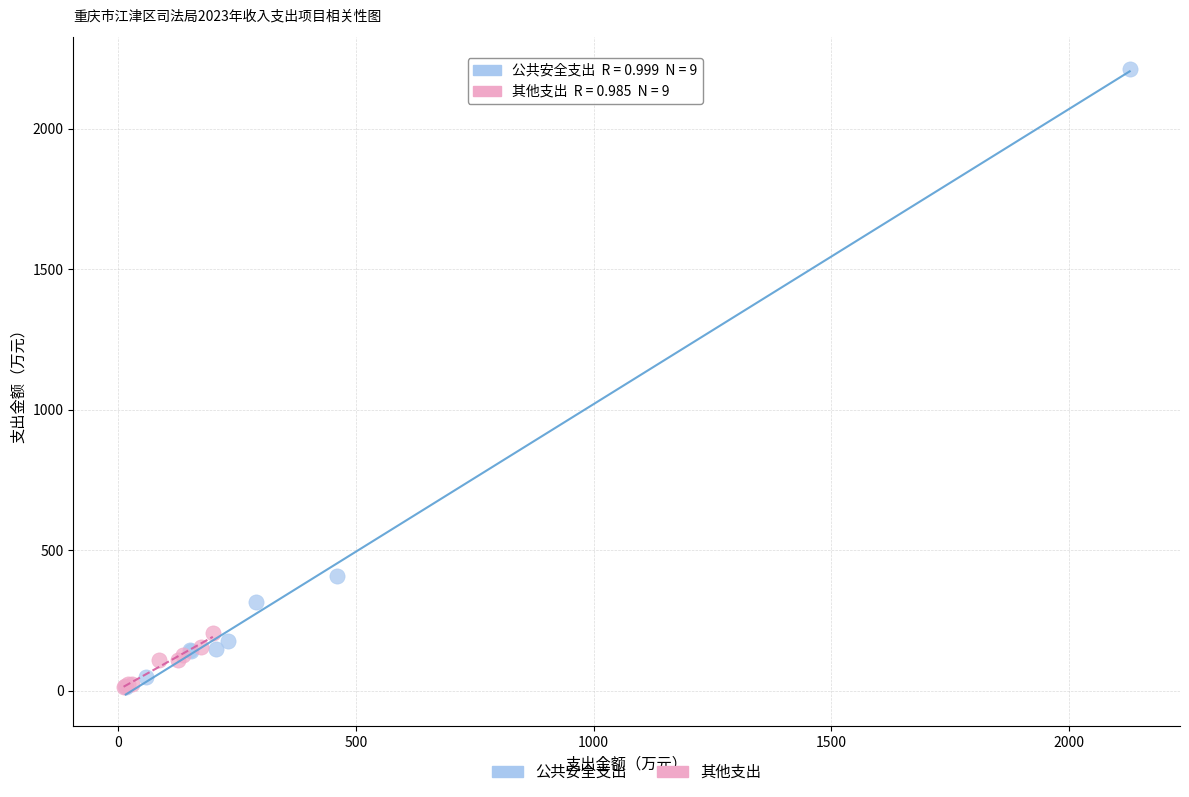

What are all the series names shown in the legend?

公共安全支出, 其他支出